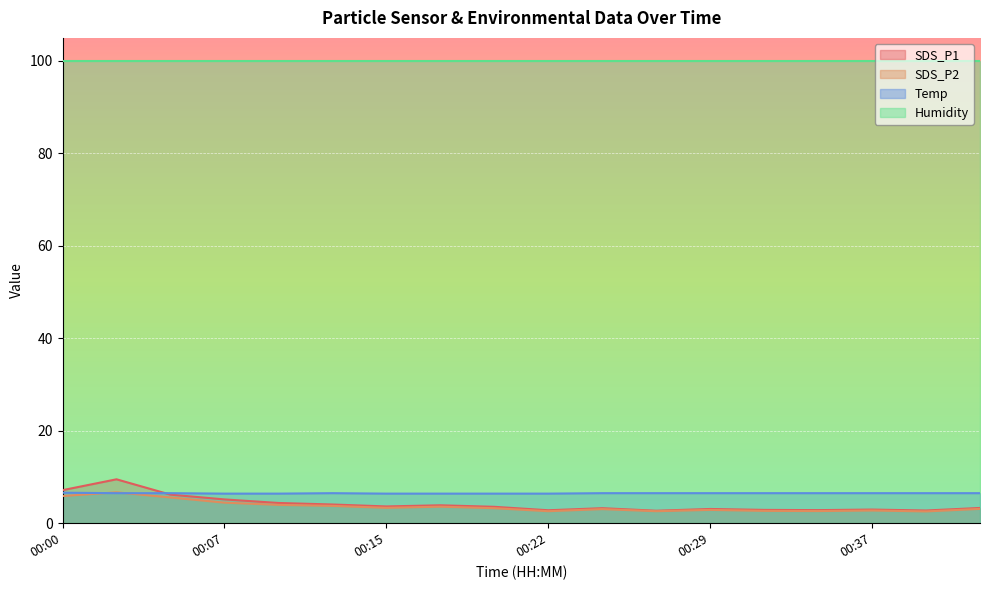

How many values in the SDS_P1 series exceed 3?

12